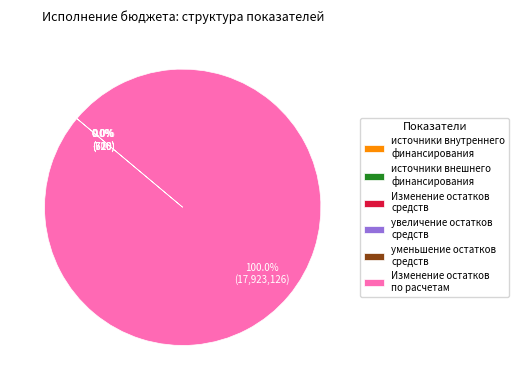

What is the majority slice?

Изменение остатков по расчетам